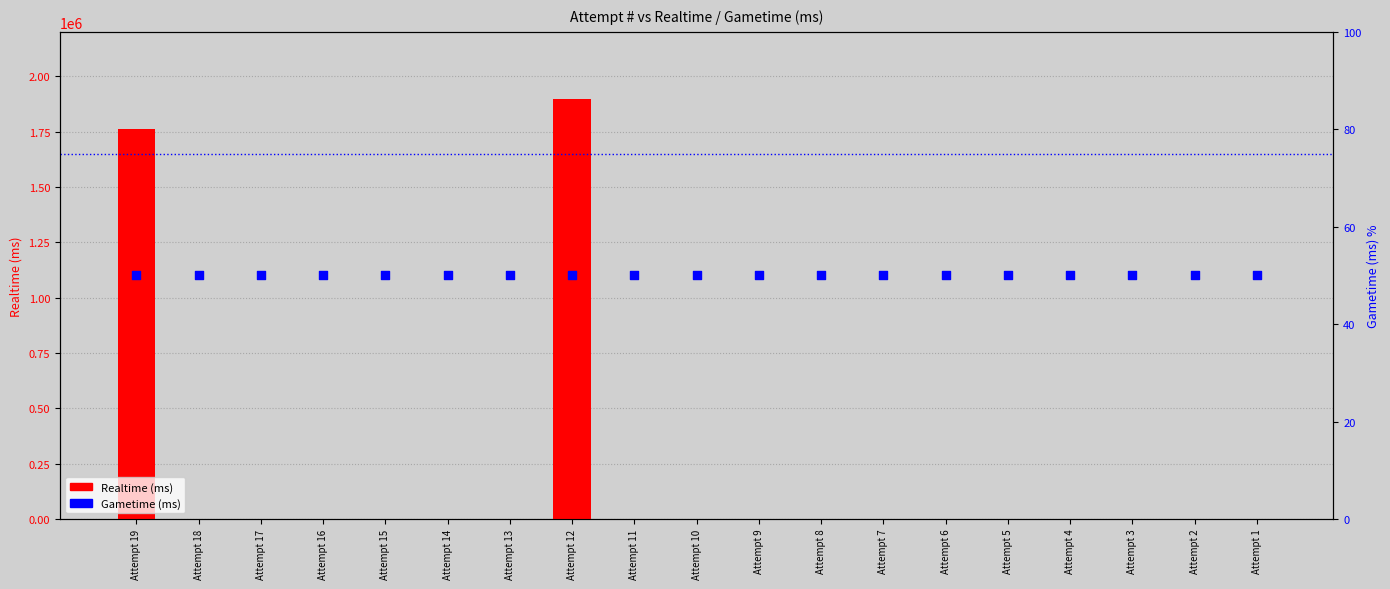

Is the value of Gametime (ms) at Attempt 3 greater than the value of Realtime (ms) at Attempt 4?

Yes